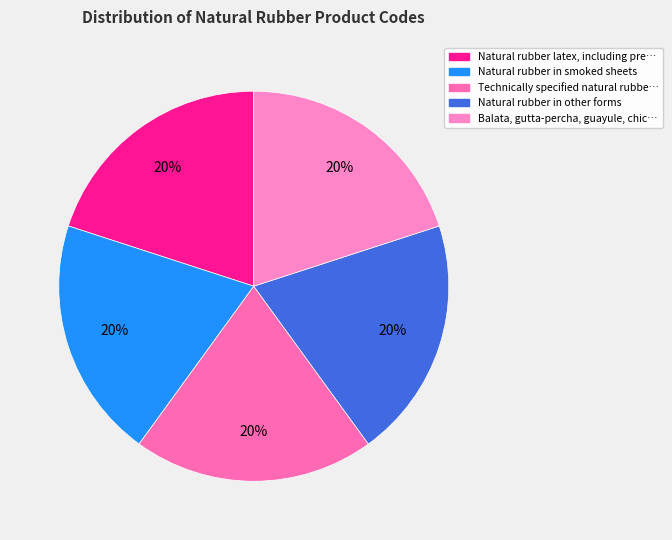

How many segments does this pie chart have?

5